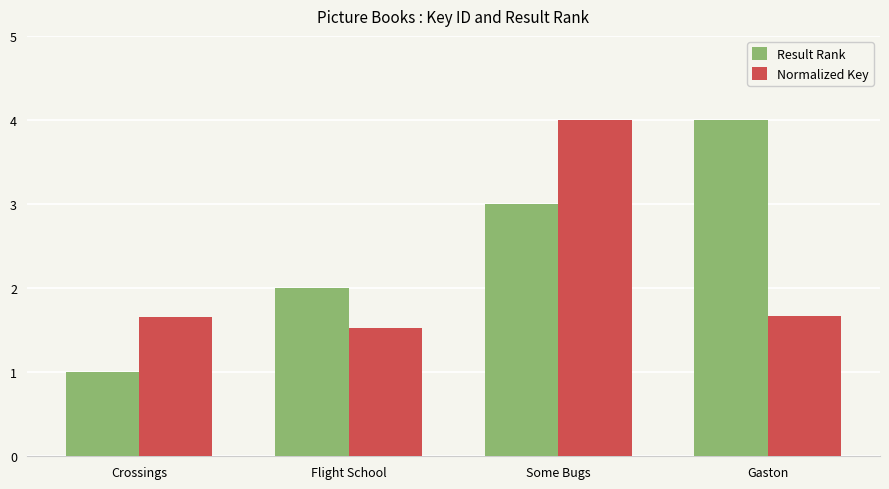

Reading left to right, what are all the values shown in this chart?

Result Rank: Crossings=1.0	Flight School=2.0	Some Bugs=3.0	Gaston=4.0
Normalized Key: Crossings=1.7	Flight School=1.5	Some Bugs=4.0	Gaston=1.7